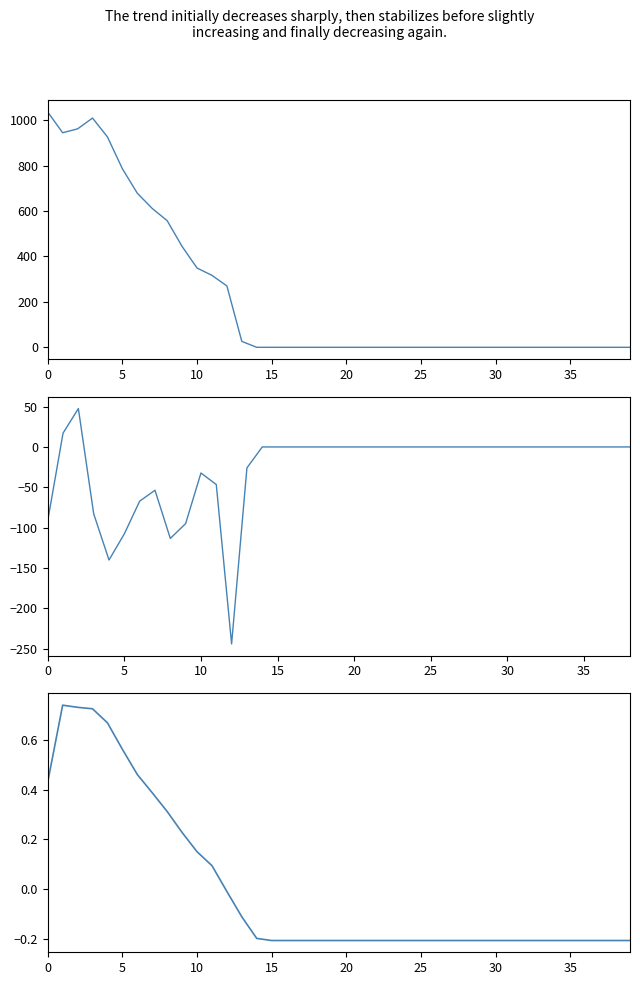

How many points are higher than both their immediate neighbors (excluding endpoints)?

1